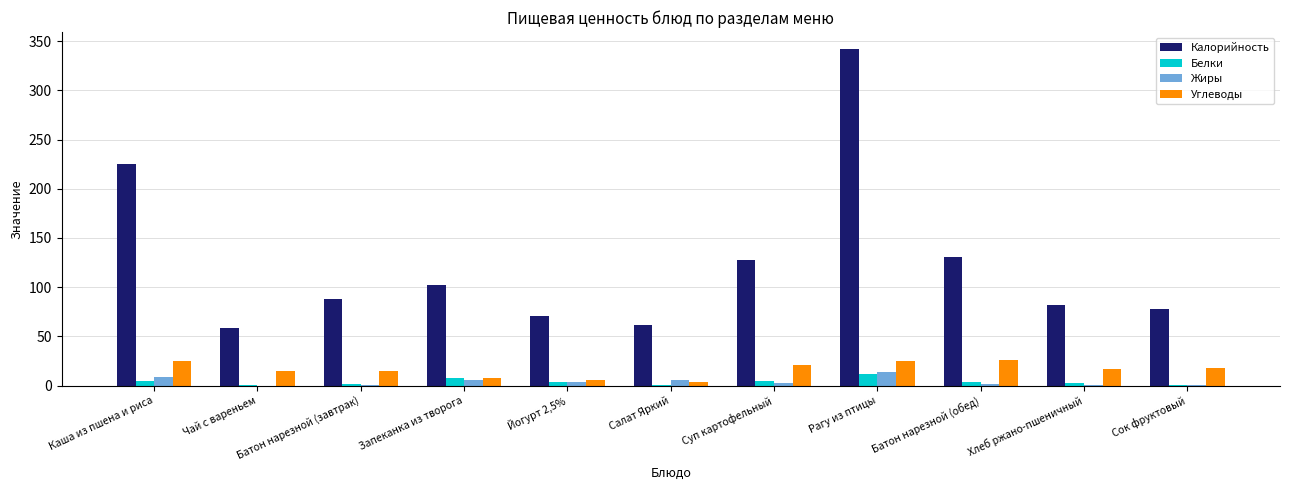

Which label corresponds to the largest value in the chart?

Рагу из птицы